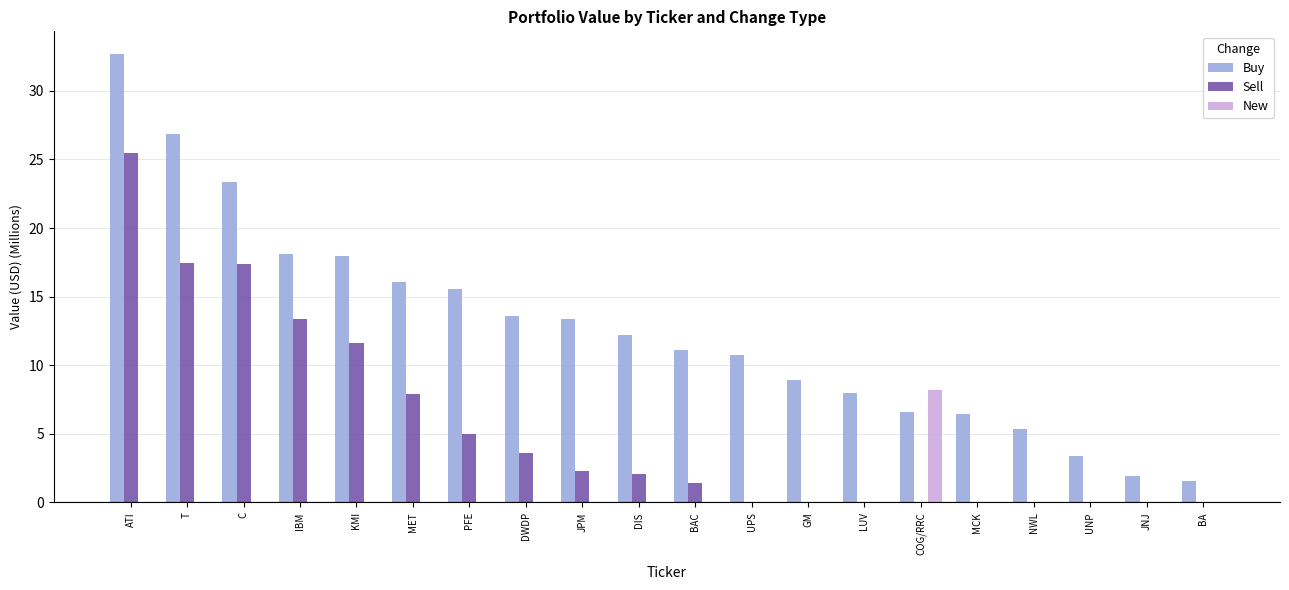

What is the difference between the Buy values at COG/RRC and MCK?

0.1